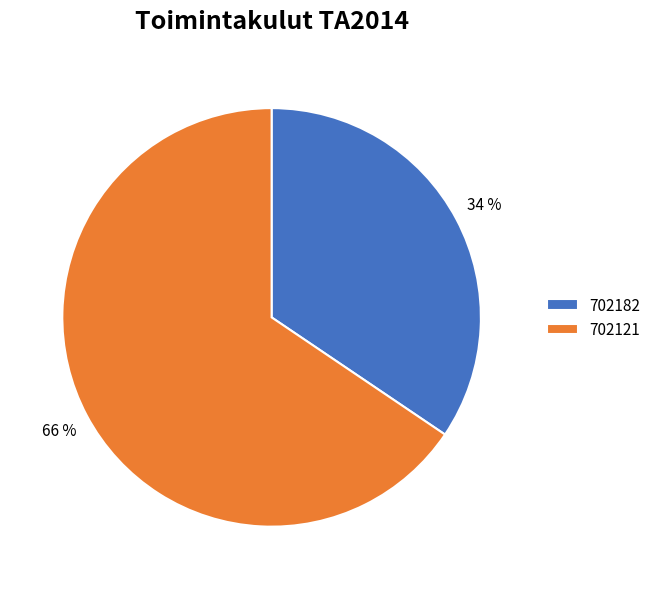

To the nearest percent, what is the average slice percentage?

50%